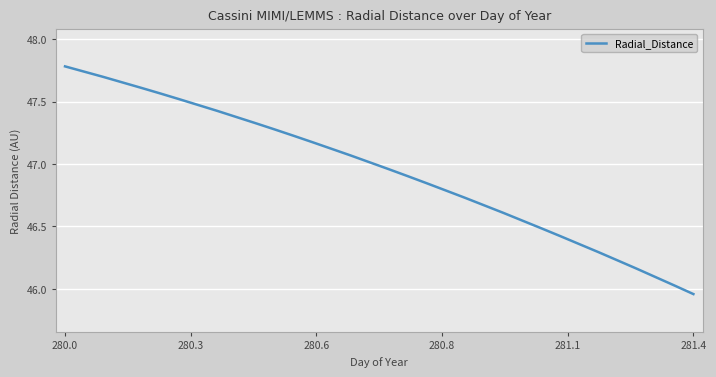

What is the difference between the maximum and minimum values?

1.8